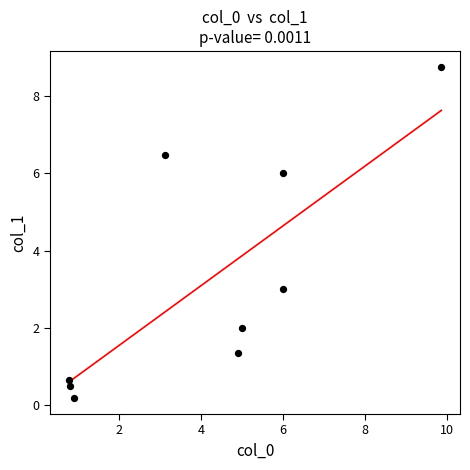

What Y value in the scatter plot is closest to 4?

3.0